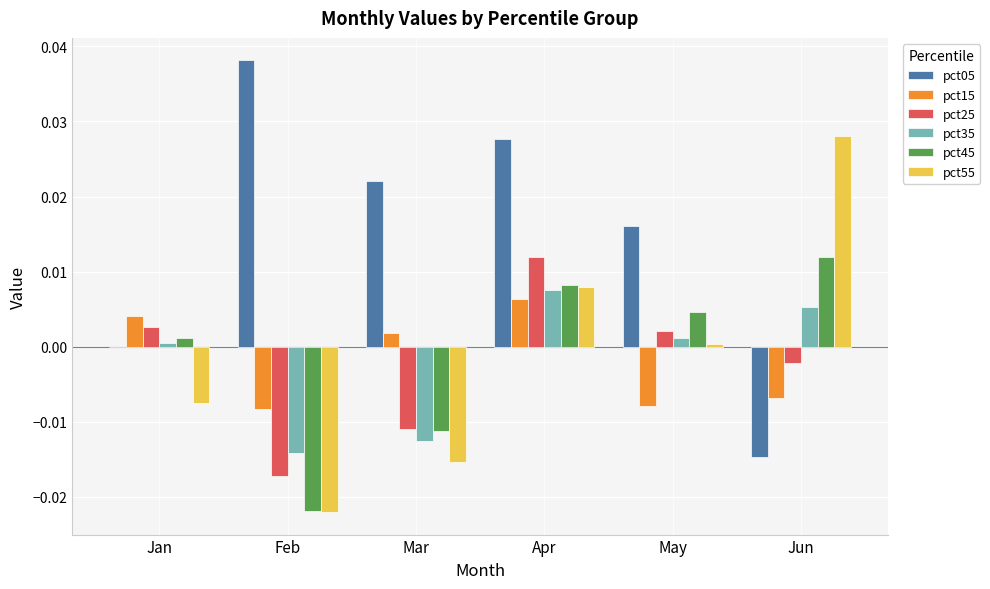

Is it true that pct45 equals 0.0 at Jun?

True